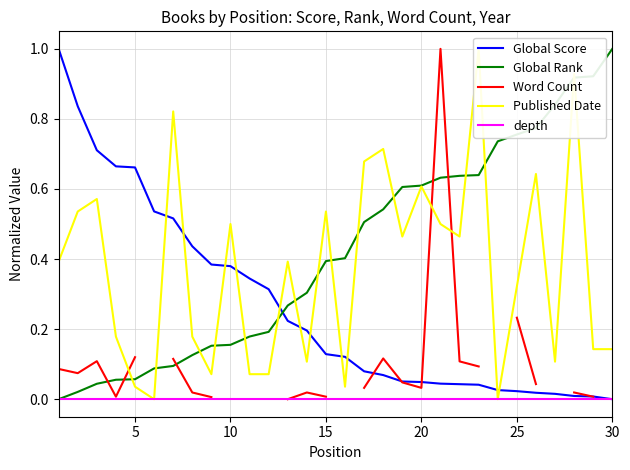

How many values in Published Date are above zero?

28